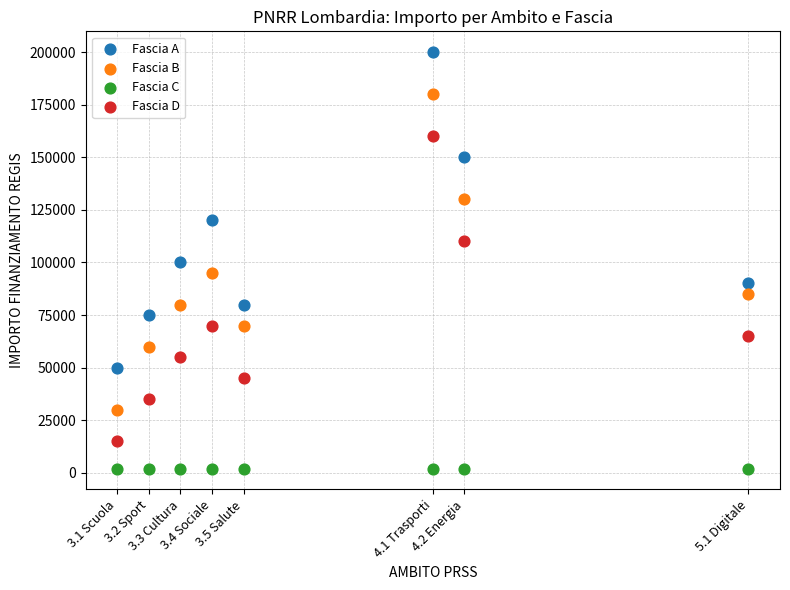

Which series contains the lowest Y value?

Fascia C